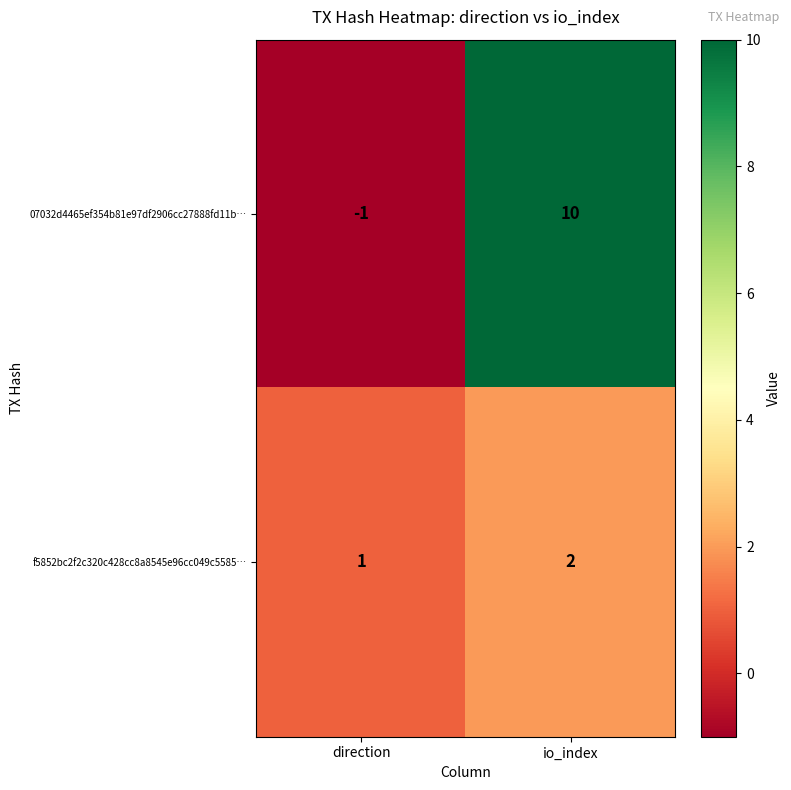

Reading left to right, extract all data points from this chart.

07032d4465ef354b81e97df2906cc27888fd11b…: direction=-1	io_index=10
f5852bc2f2c320c428cc8a8545e96cc049c5585…: direction=1	io_index=2